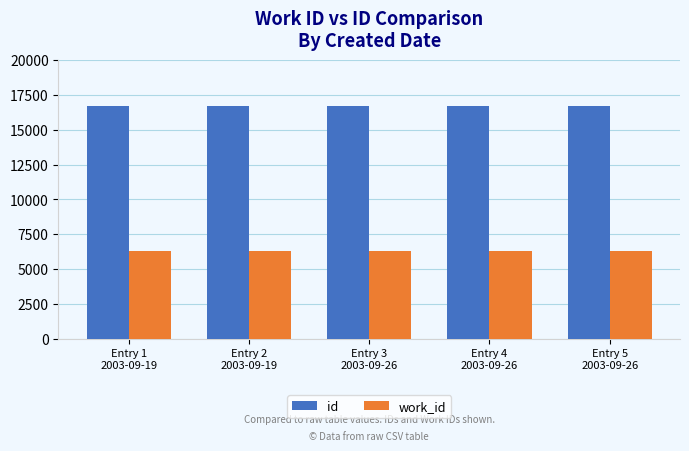

Rank the series by their maximum value, from lowest to highest.

work_id, id